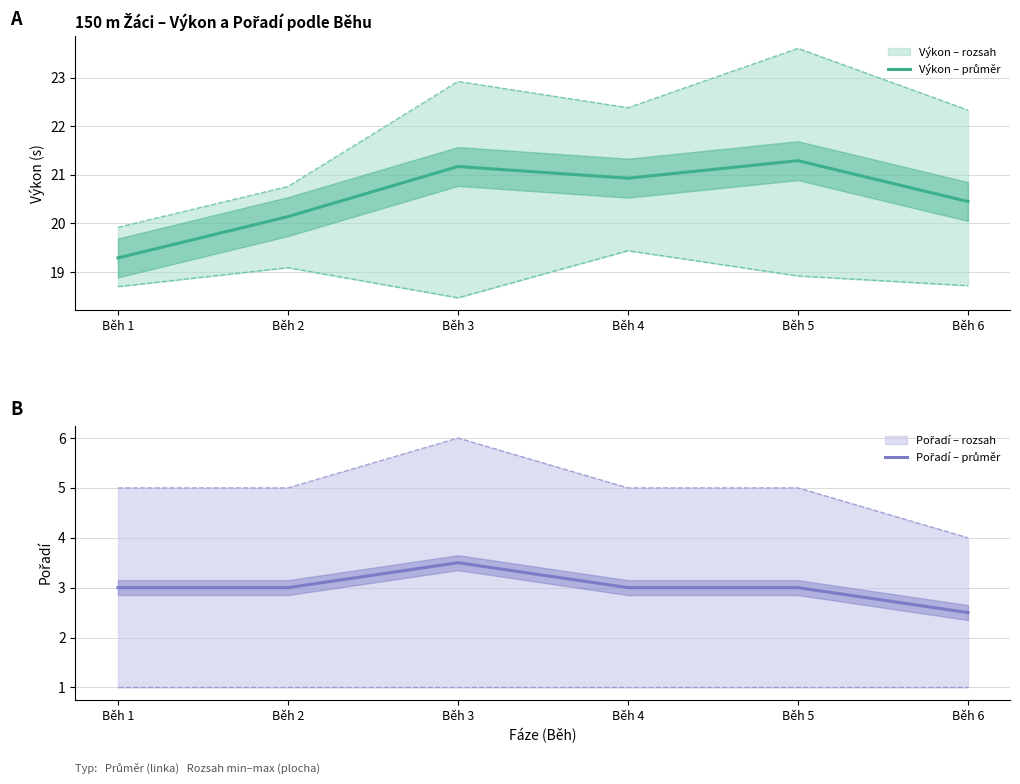

The value of Pořadí – průměr at Běh 6 is 2.5. True or false?

True